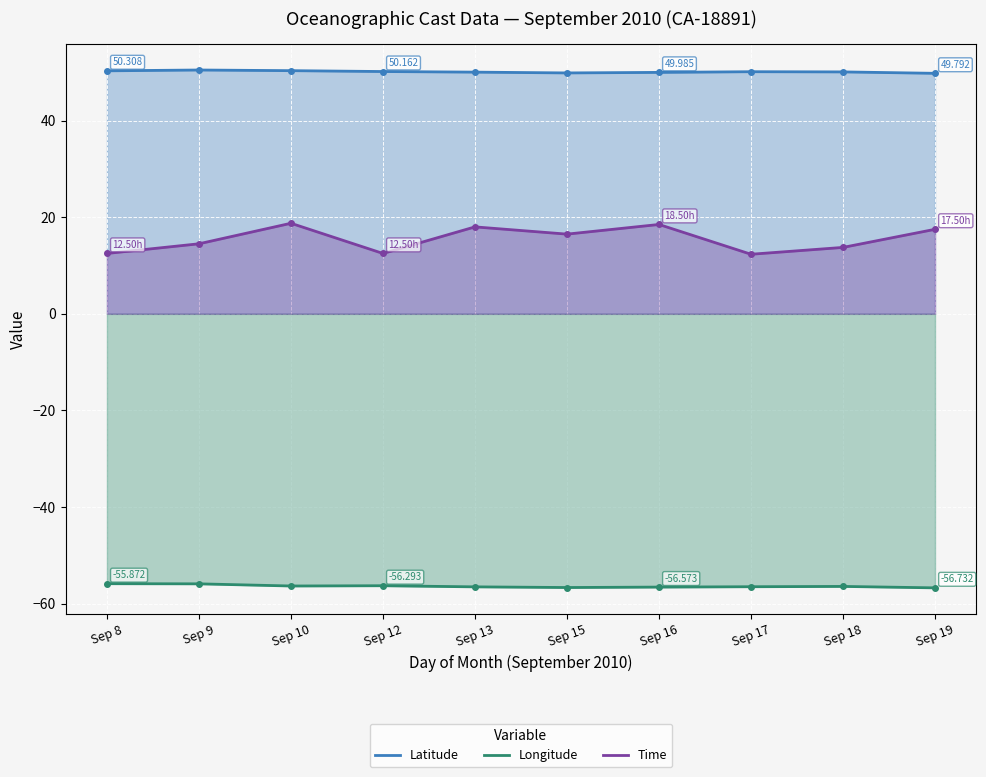

What is the difference between the second highest and second lowest values in the Longitude series?

0.8